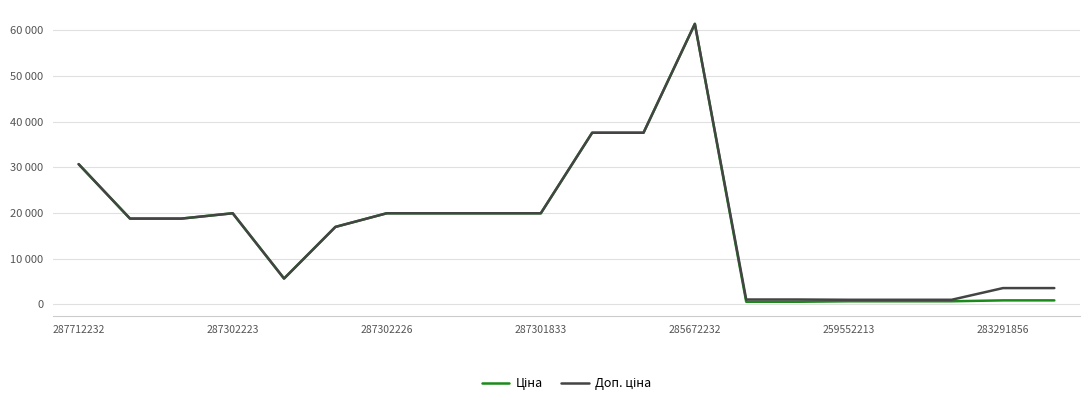

Does the chart have visible grid lines?

Yes